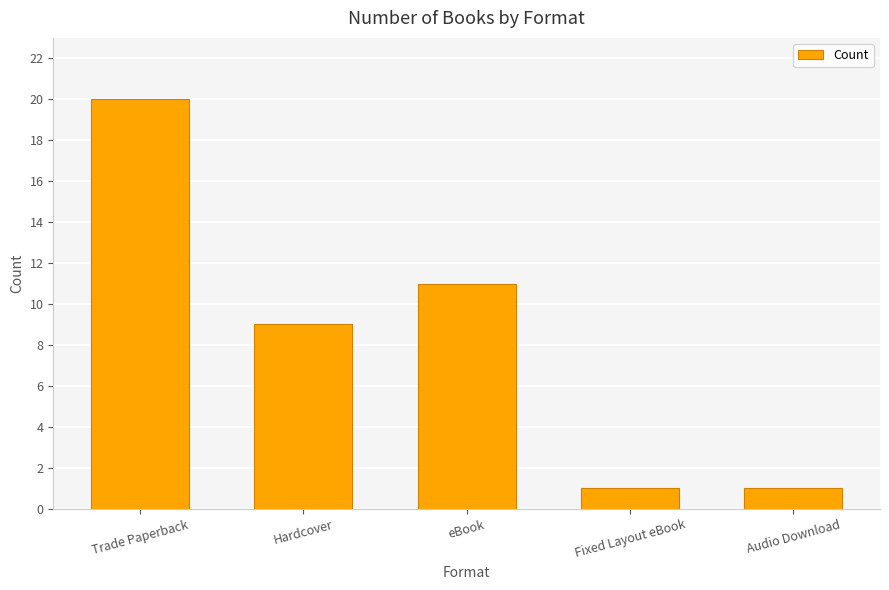

Does the chart contain any negative values?

No